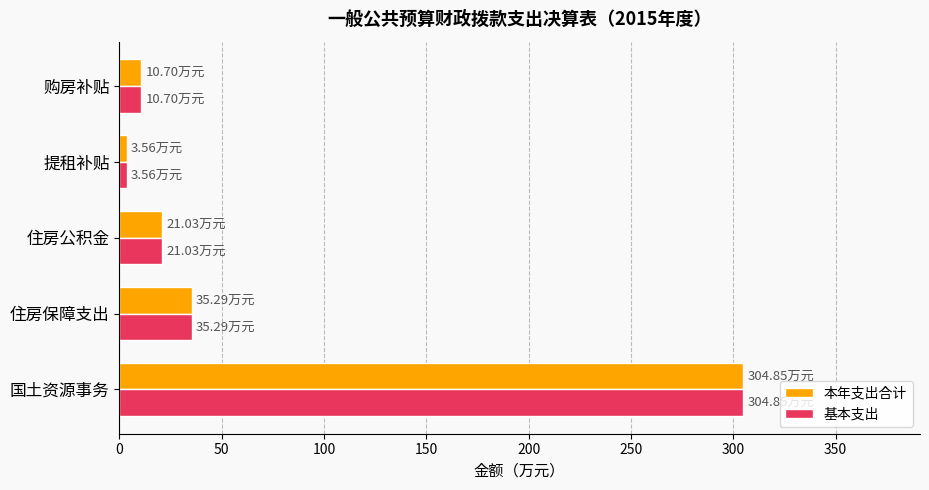

At which category is the sum across all series the highest?

国土资源事务